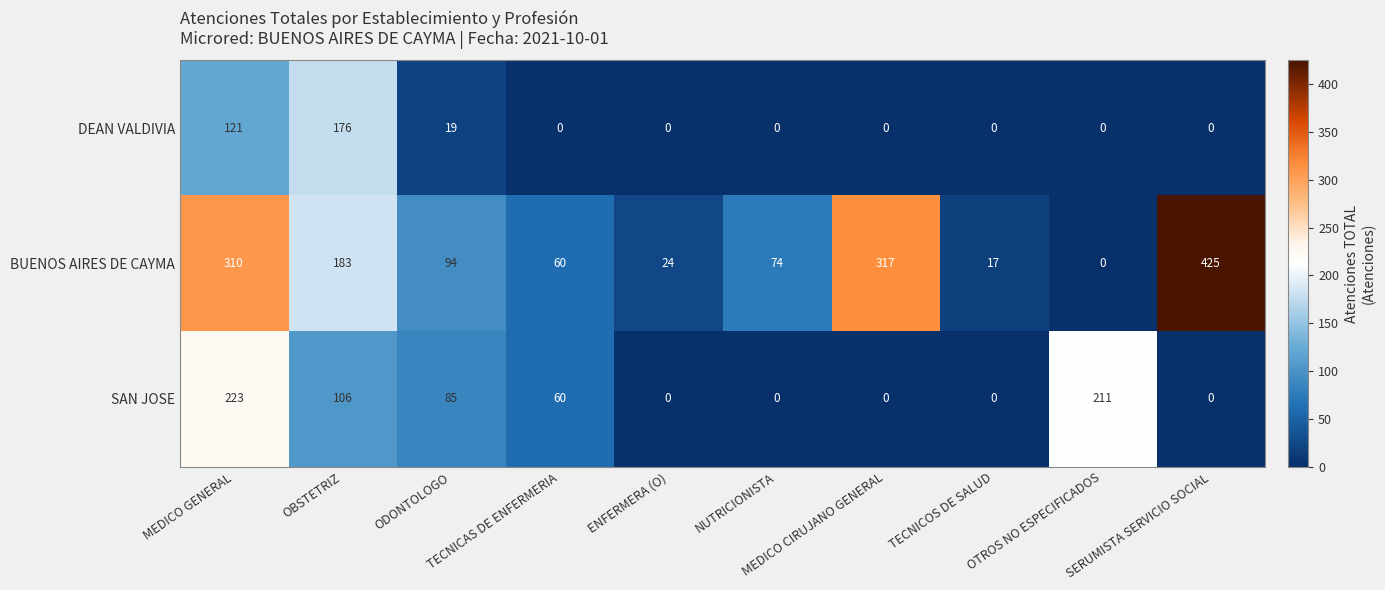

Which series changed the most between OBSTETRIZ and TECNICOS DE SALUD?

DEAN VALDIVIA